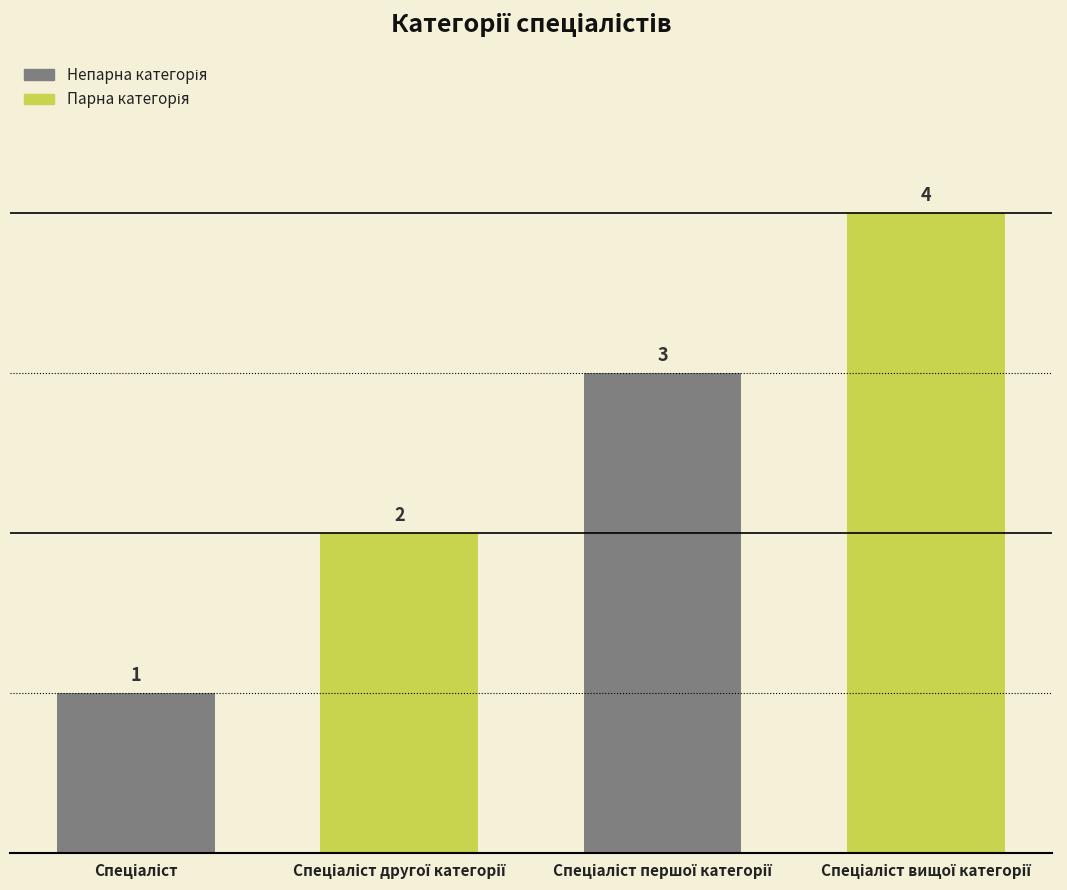

How many values are between 2 and 4?

3